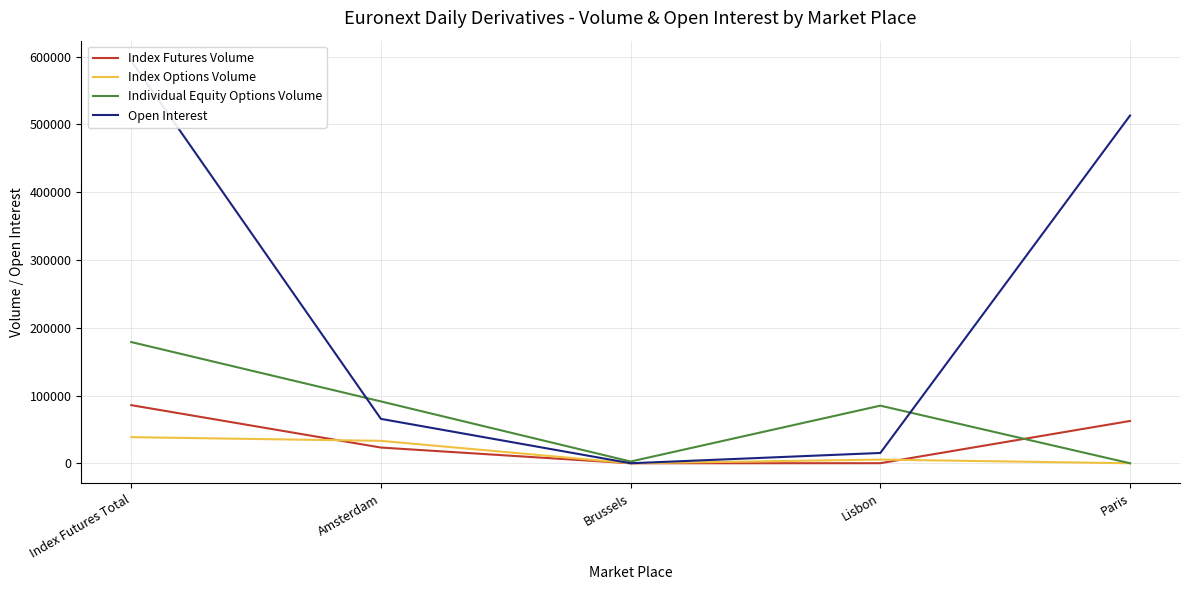

Count the number of data series in this chart.

4